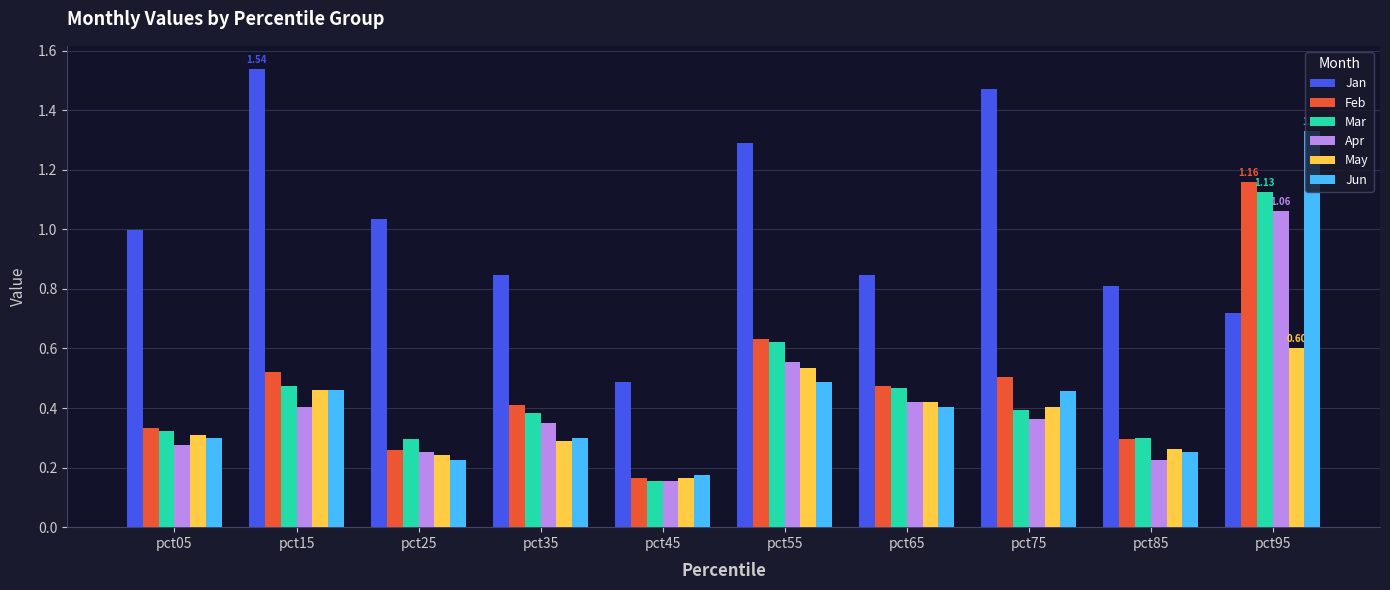

What is the sum of all Apr values?

4.1